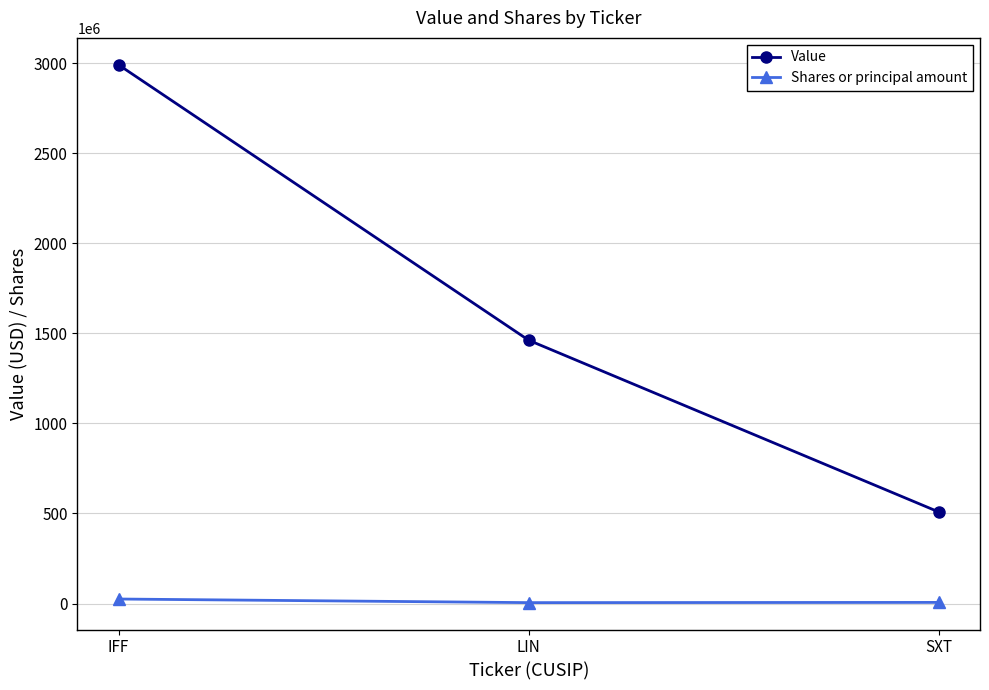

At how many categories does at least one series exceed 1772800326?

1